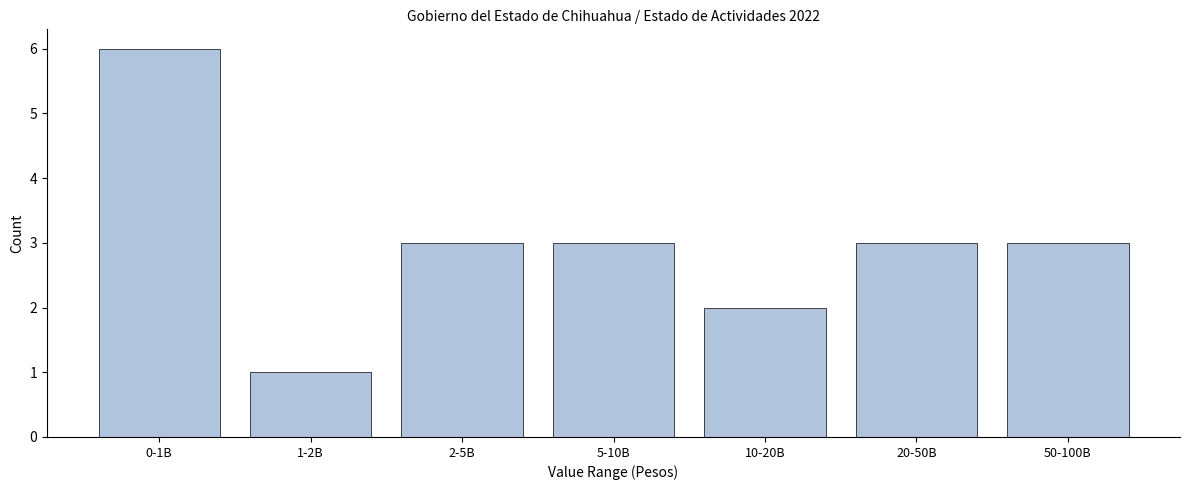

Reading left to right, list all the values displayed in this chart.

0-1B=6	1-2B=1	2-5B=3	5-10B=3	10-20B=2	20-50B=3	50-100B=3